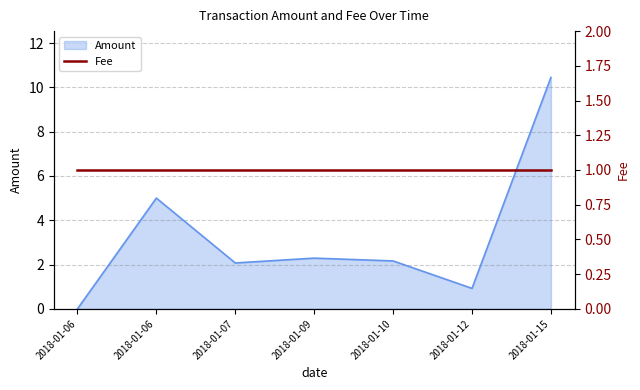

How many values are below 2?

2